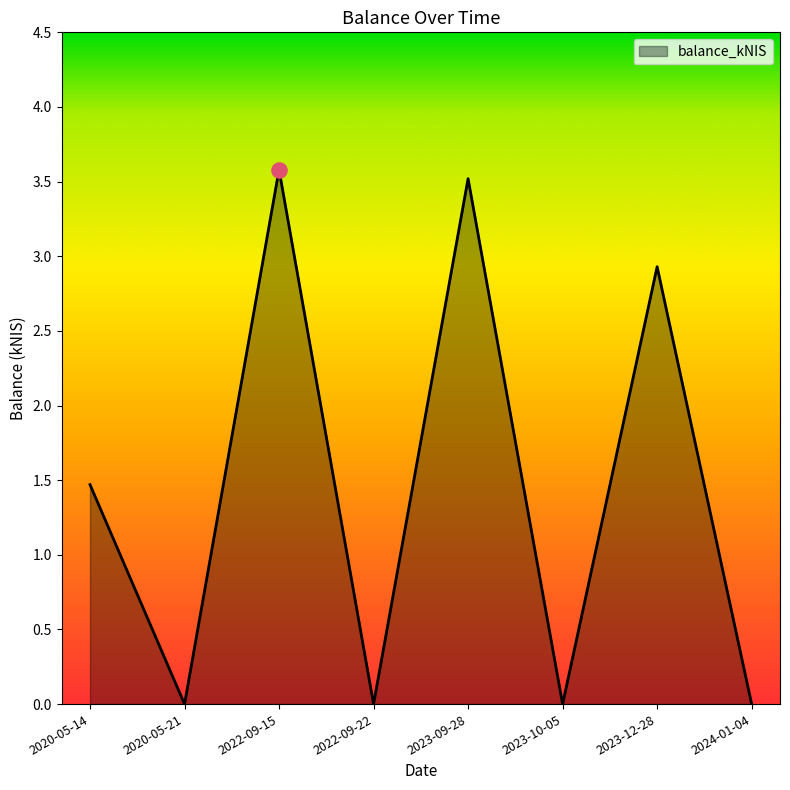

What is the change in value from 2023-09-28 to 2024-01-04?

-3.5